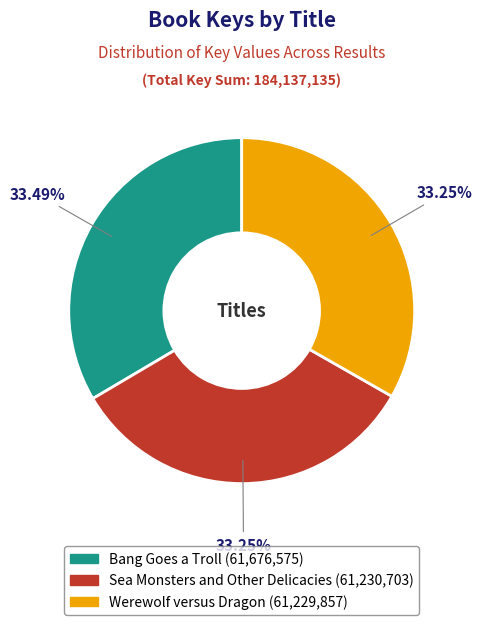

What percentage is the Sea Monsters and Other Delicacies slice, to the nearest percent?

33%